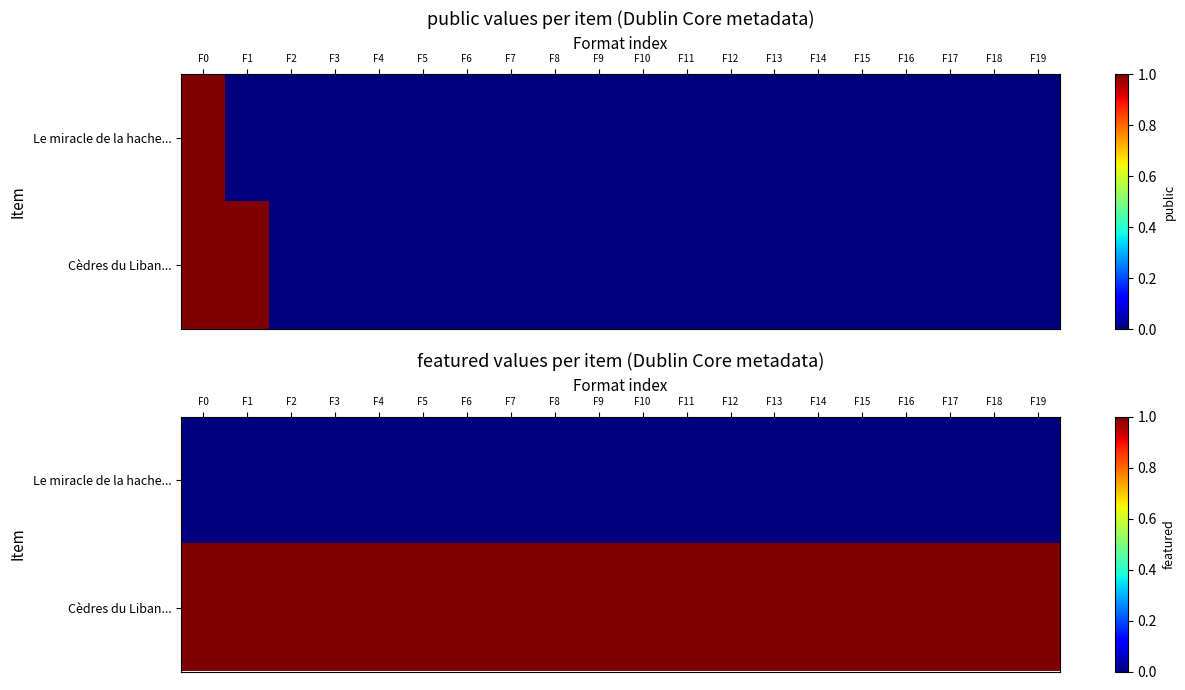

The Le miracle de la hache... series shows 0 at F18. True or false?

True